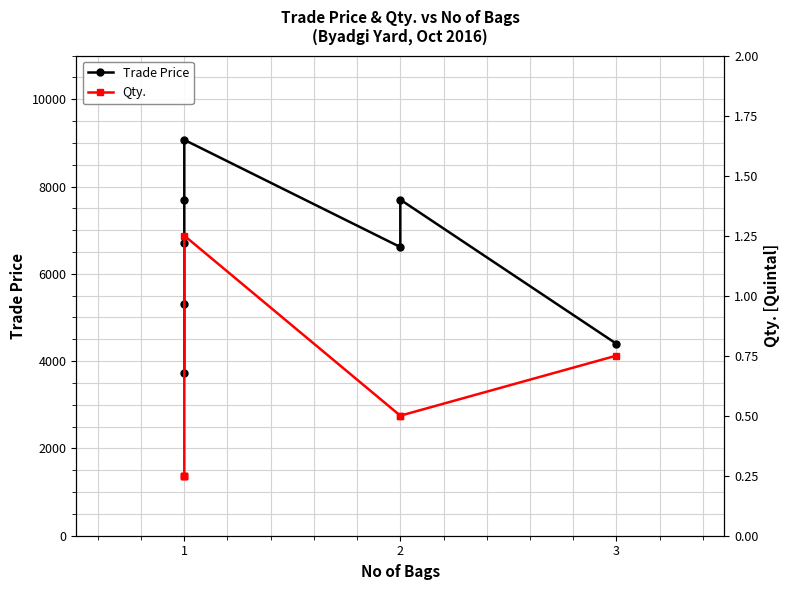

Count the Qty. values in the range 0 to 1.

7